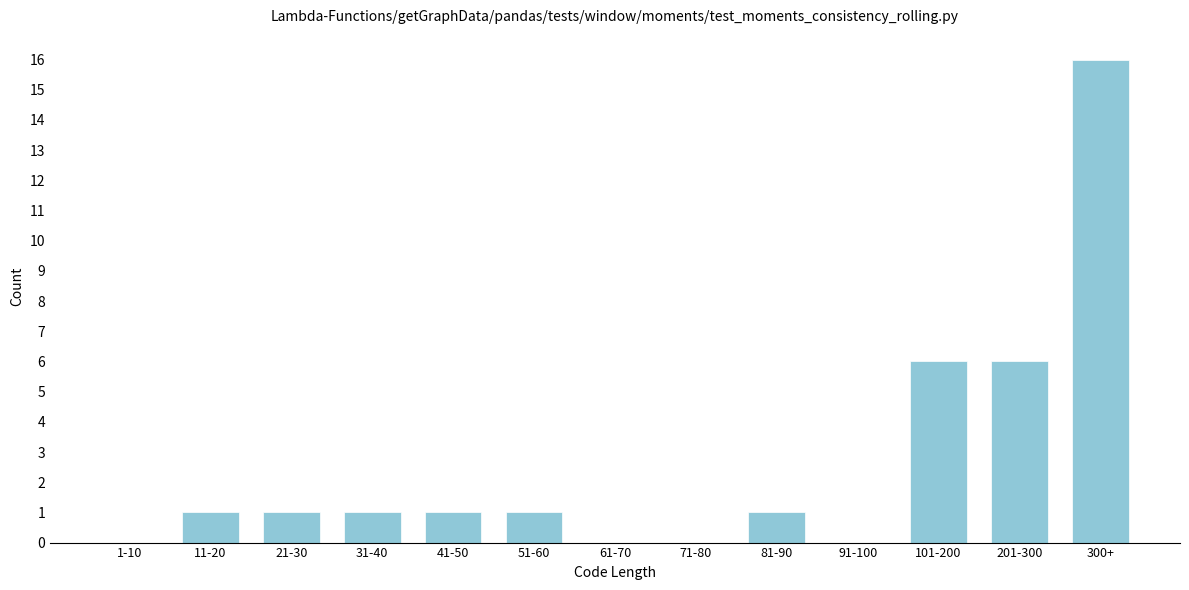

Reading left to right, transcribe all the data shown in this chart.

1-10=0	11-20=1	21-30=1	31-40=1	41-50=1	51-60=1	61-70=0	71-80=0	81-90=1	91-100=0	101-200=6	201-300=6	300+=16